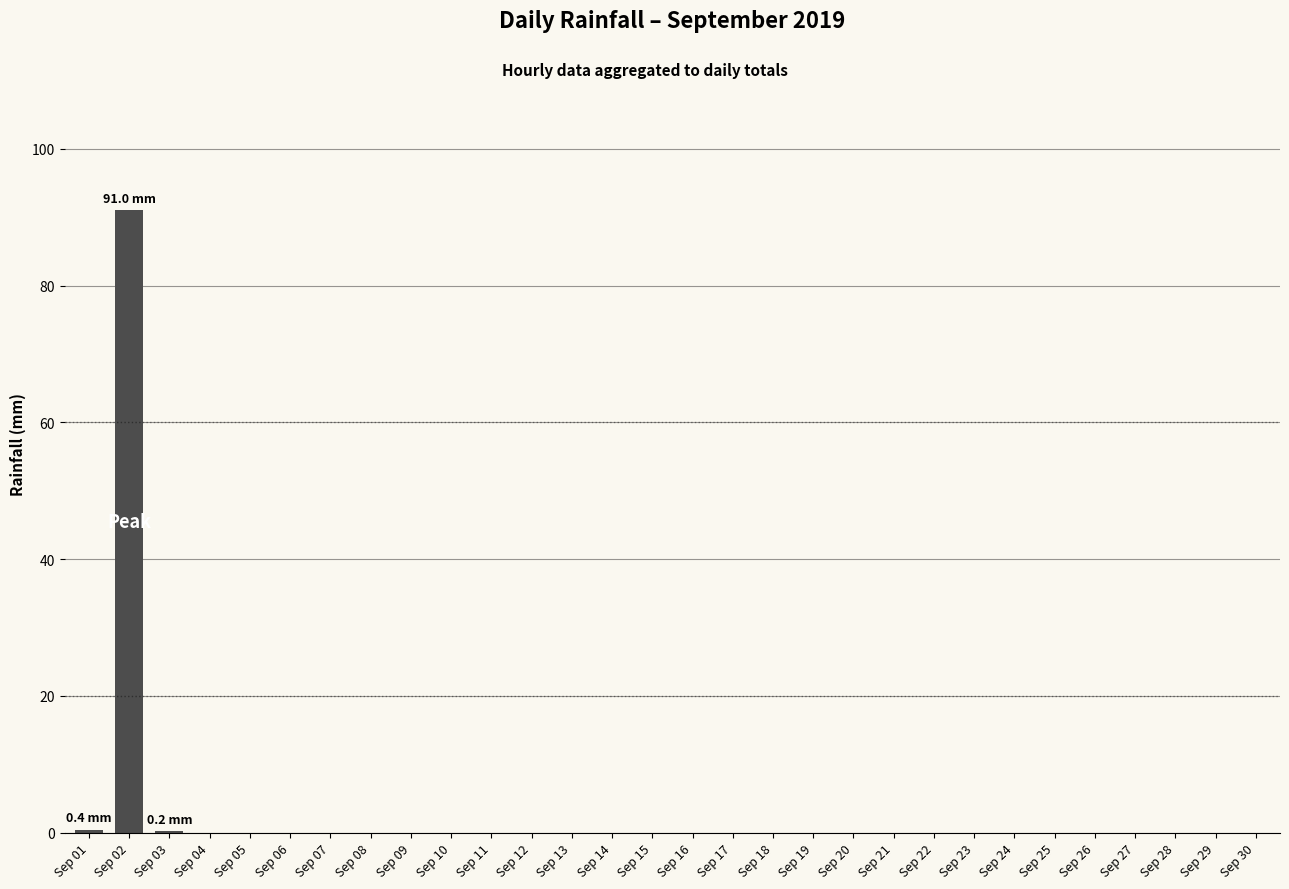

The chart shows a value of 52.9 at Sep 21. True or false?

False